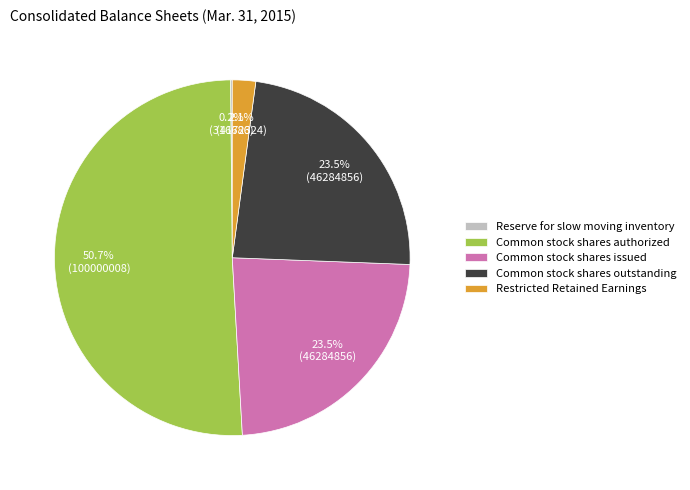

Which slice represents more than half of the pie?

Common stock shares authorized